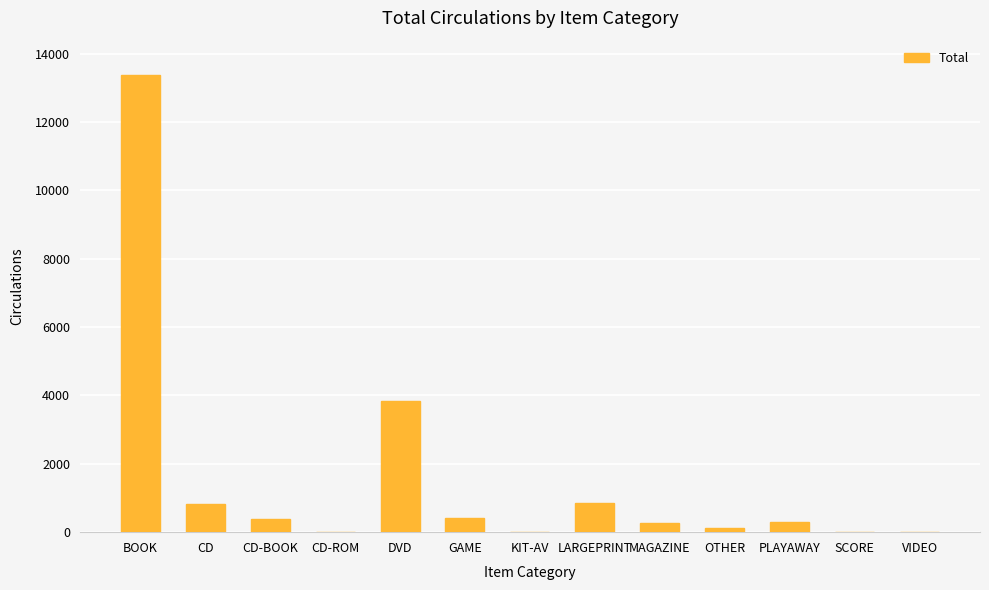

True or false: the data shows 307 at PLAYAWAY.

True